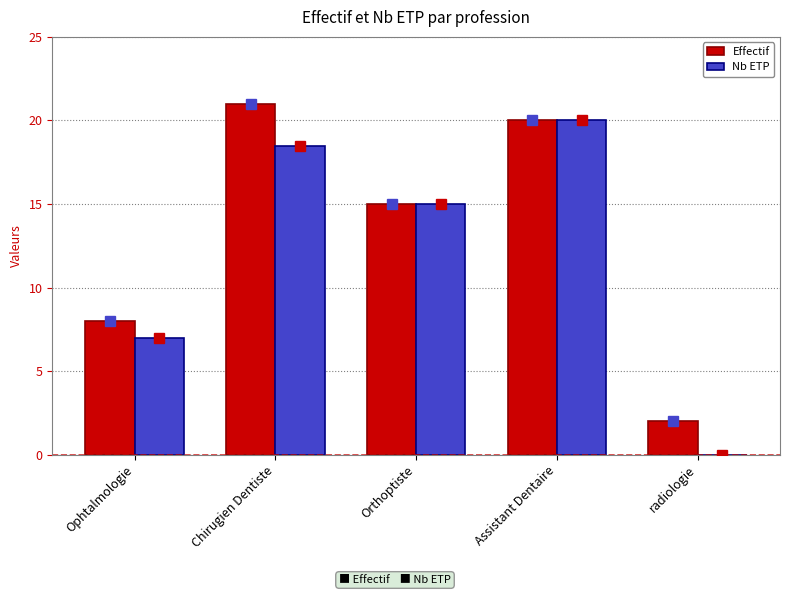

Is the value of Nb ETP at Assistant Dentaire greater than the value of Effectif at Ophtalmologie?

Yes